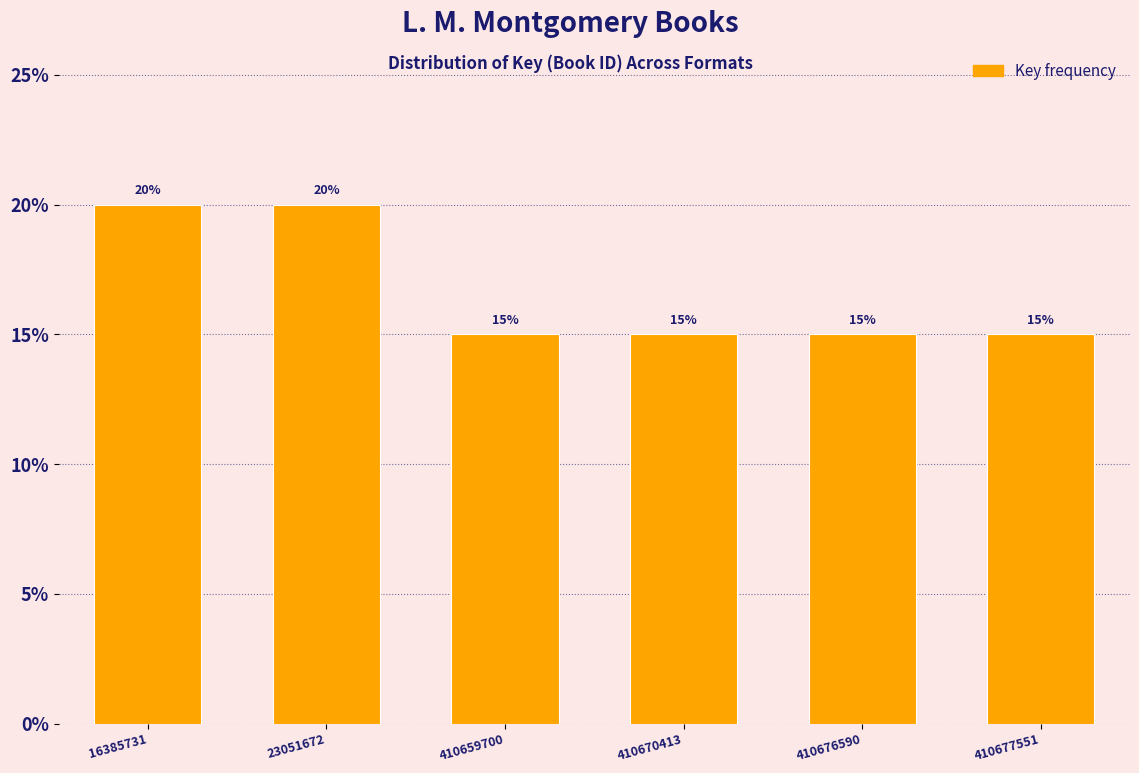

Reading left to right, transcribe all the data shown in this chart.

20	20	15	15	15	15